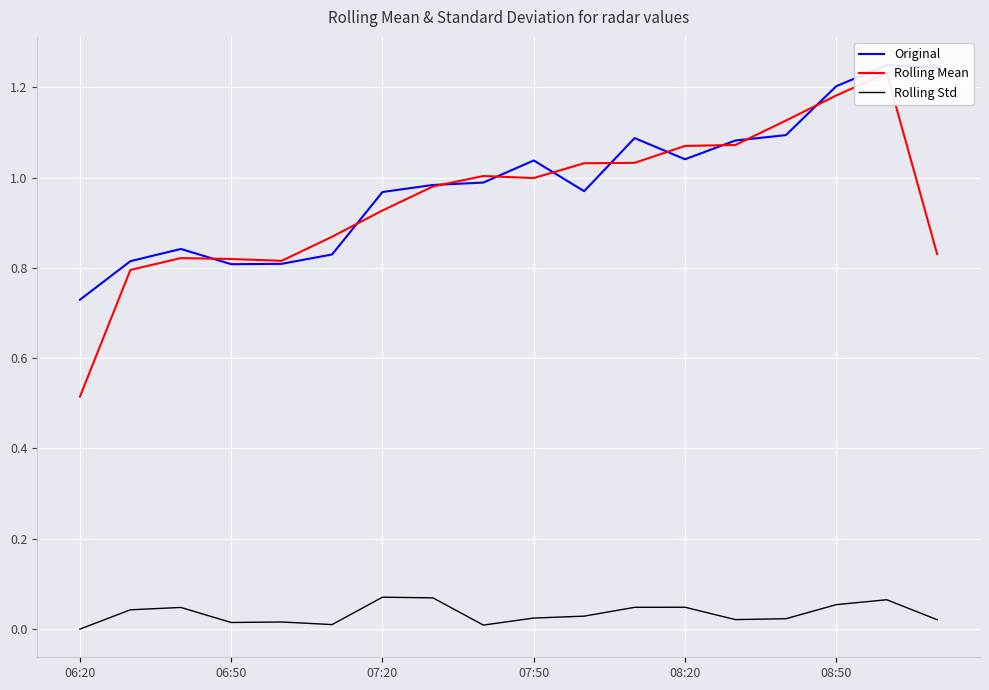

How many lines are shown in the chart?

3